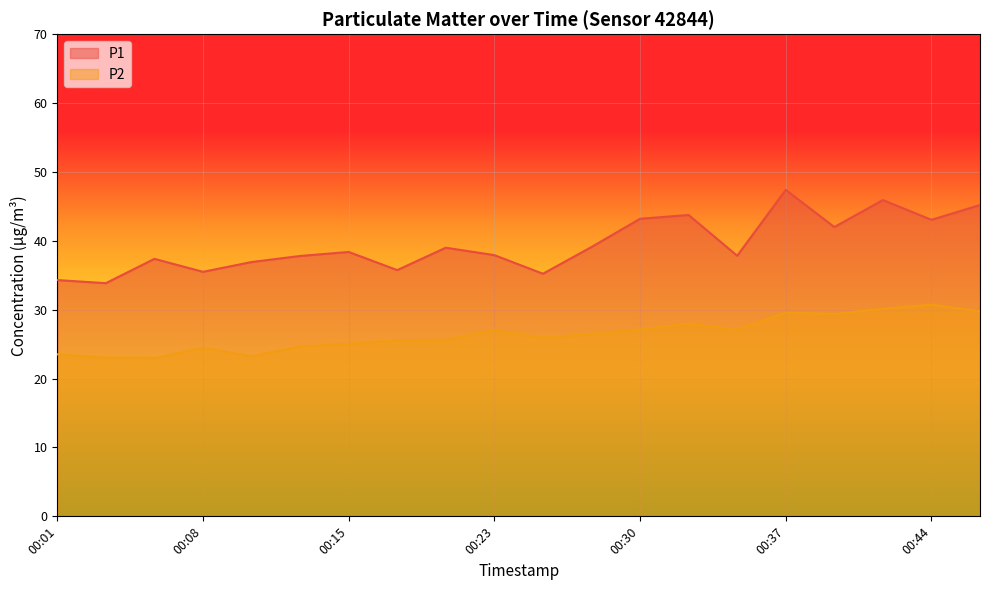

Is it true that P2 equals 44.2 at 00:20?

False